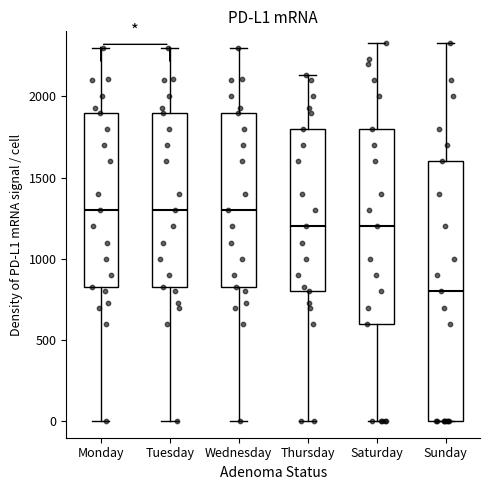

Which box has the lowest median line?

Sunday